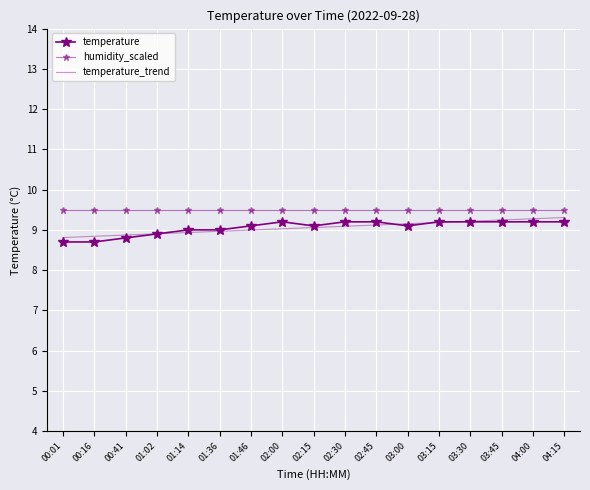

Rank the series at 04:15 from highest to lowest value.

humidity_scaled, temperature_trend, temperature